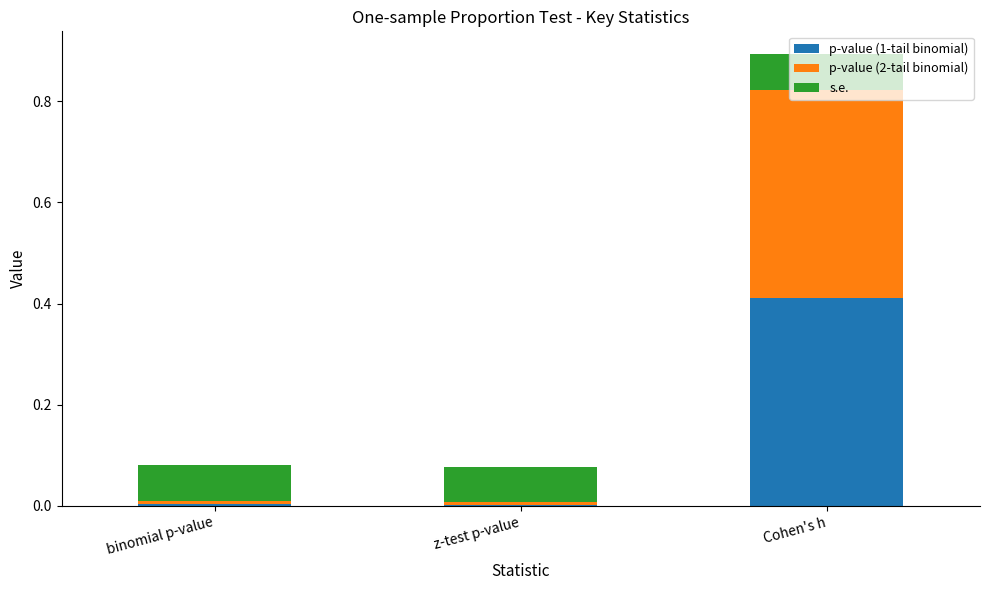

At which category is the sum across all series the highest?

Cohen's h